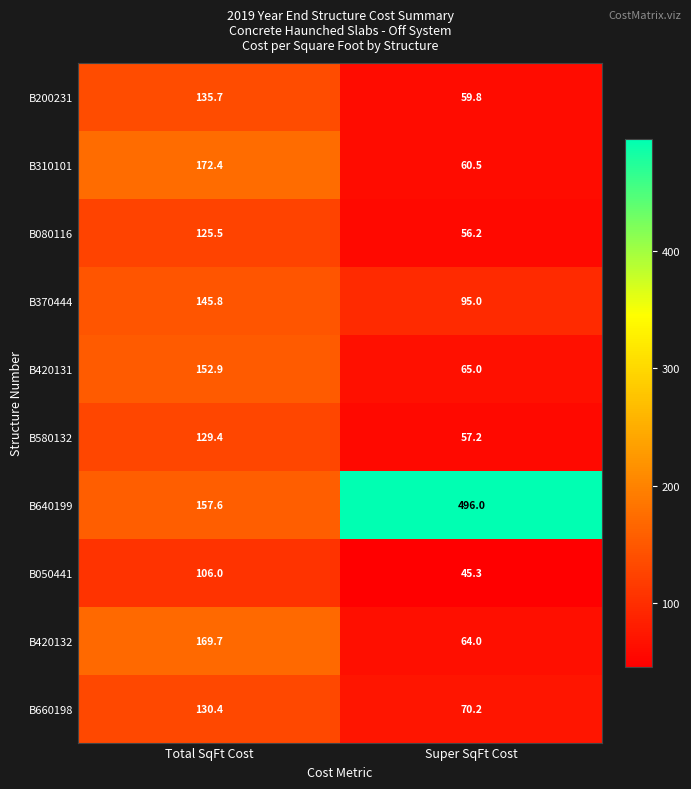

Where is B080116 nearest to the value 90?

Super SqFt Cost